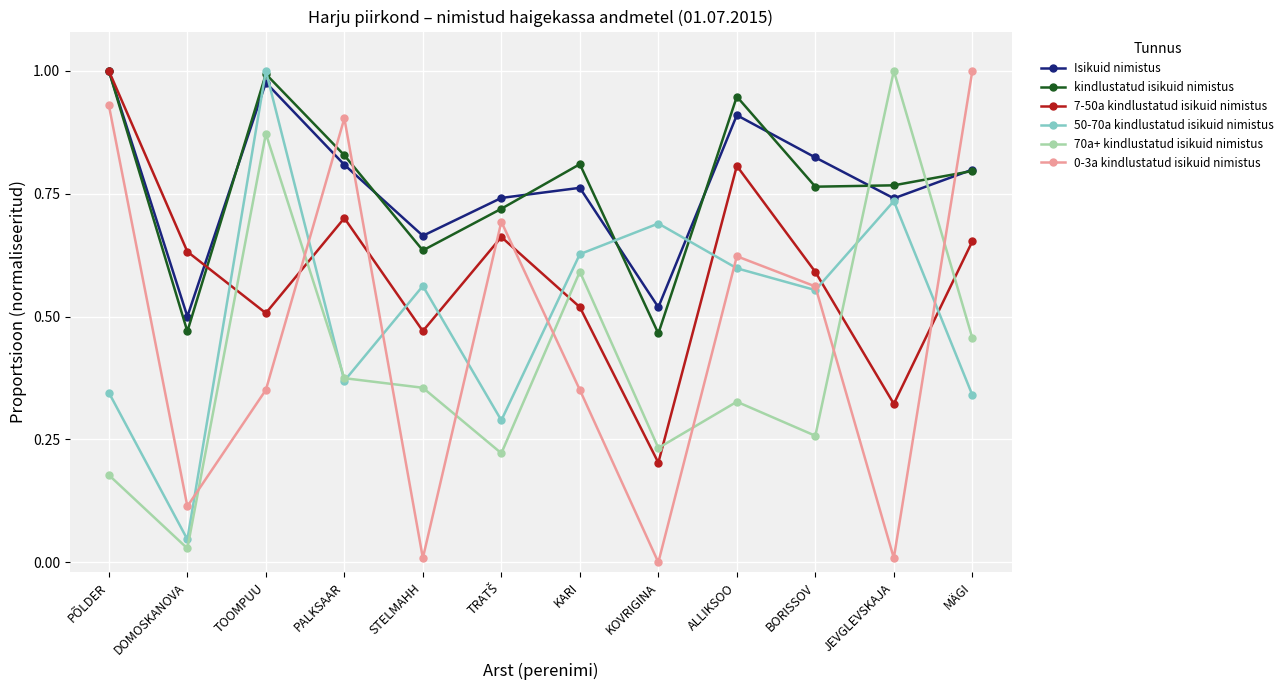

At which category is the sum across all series the highest?

TOOMPUU